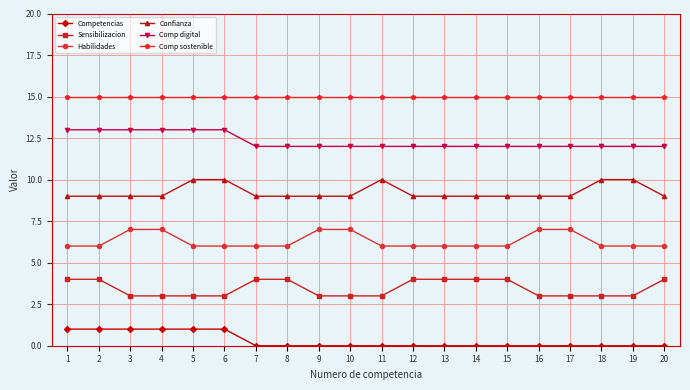

Count the number of data series in this chart.

6